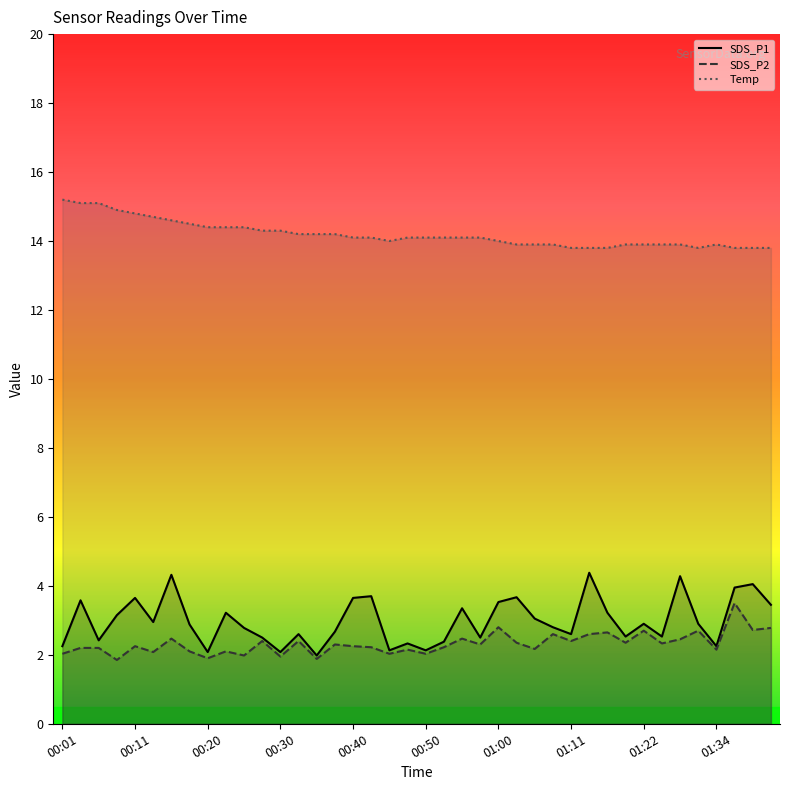

True or false: SDS_P2 and Temp intersect in this chart.

False